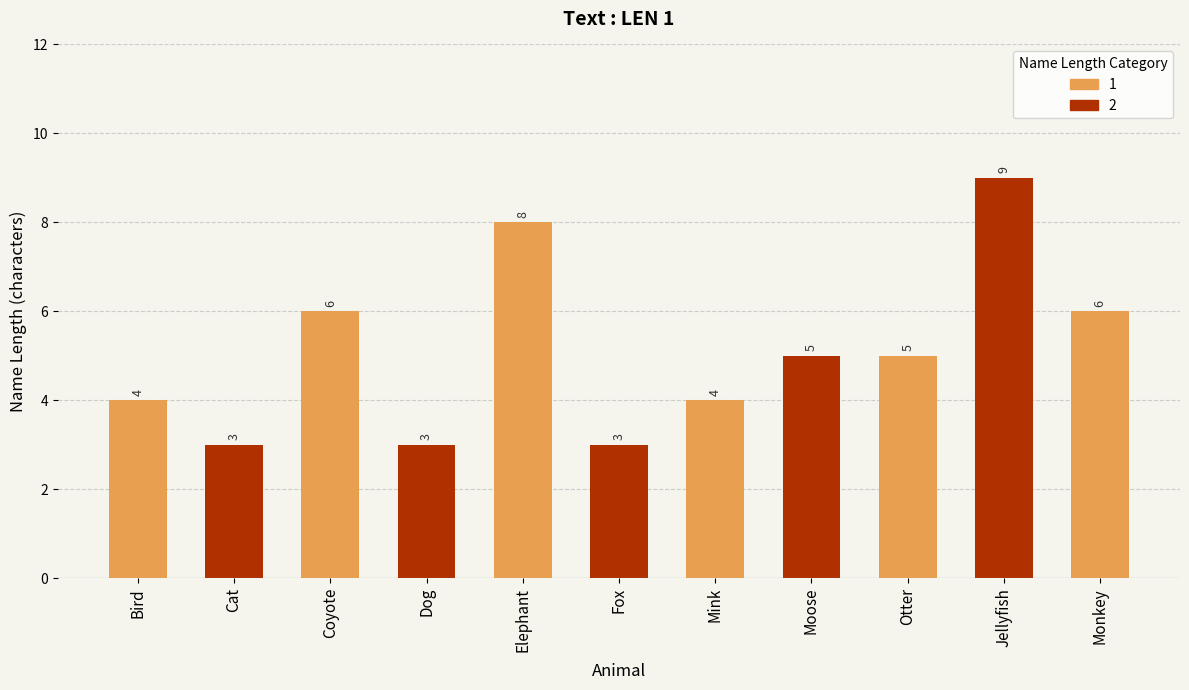

What is the sum of the values at Moose and Jellyfish?

14